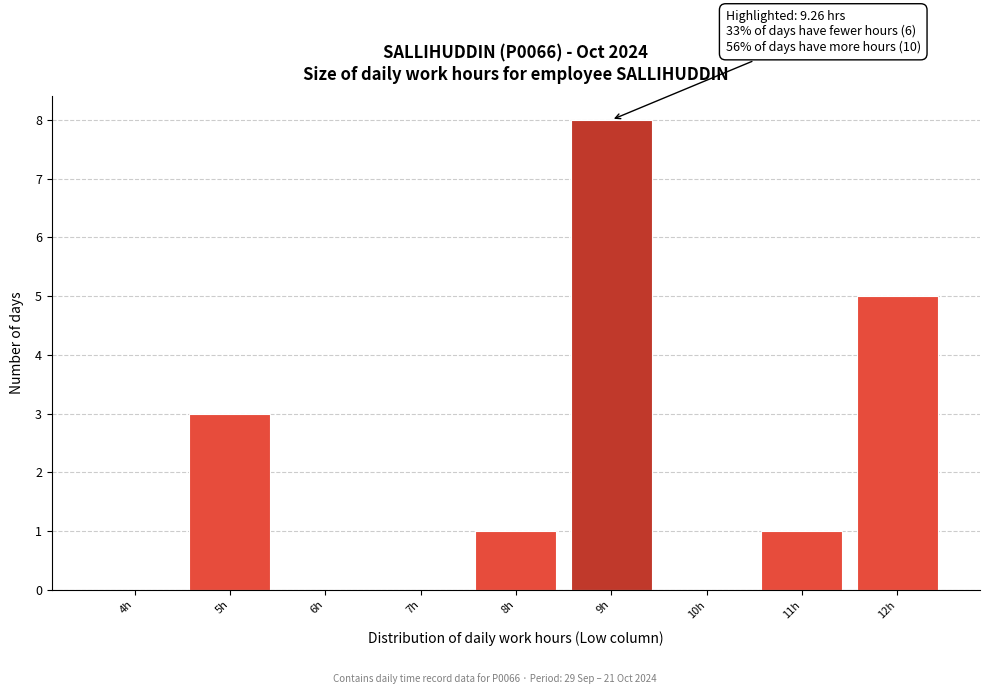

Reading left to right, what are all the values shown in this chart?

4h=0	5h=3	6h=0	7h=0	8h=1	9h=8	10h=0	11h=1	12h=5